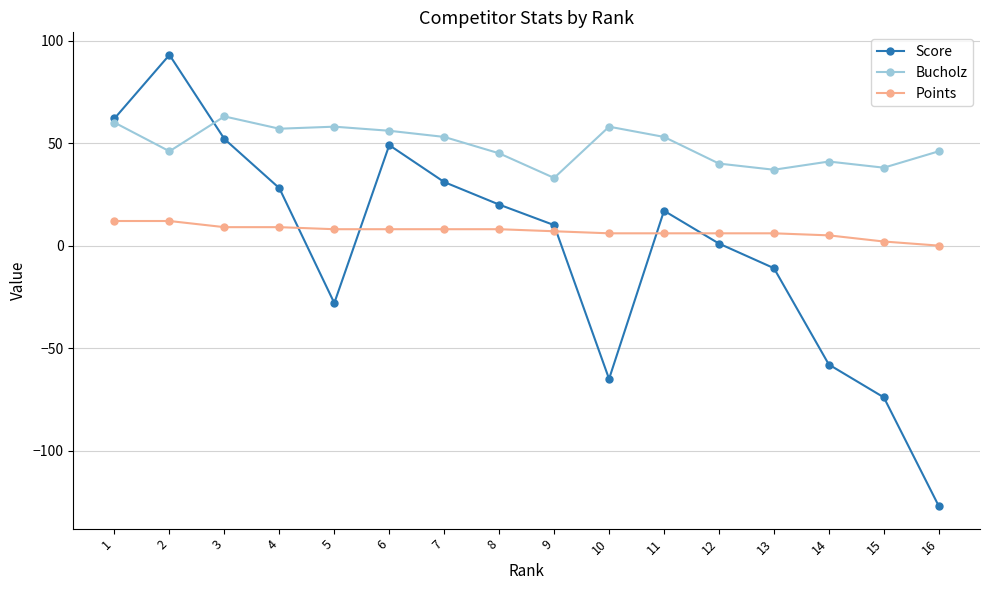

Which series has the largest range (max minus min)?

Score